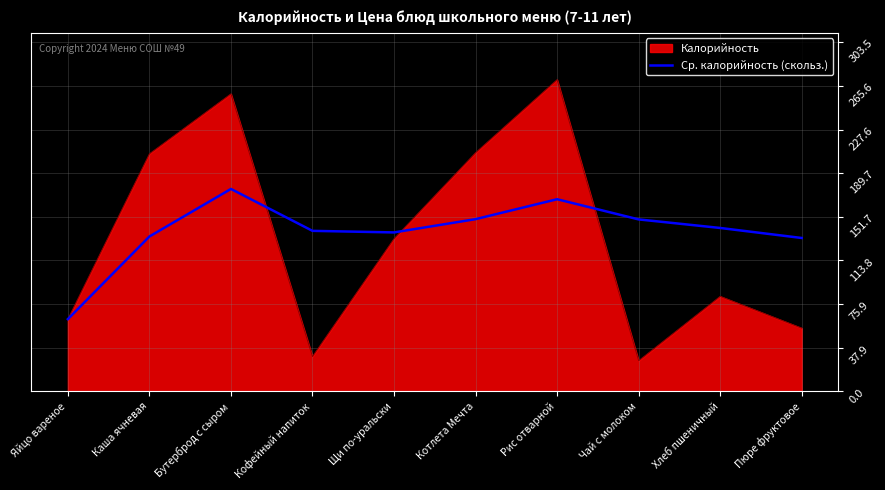

Which series has the widest spread of values?

Калорийность